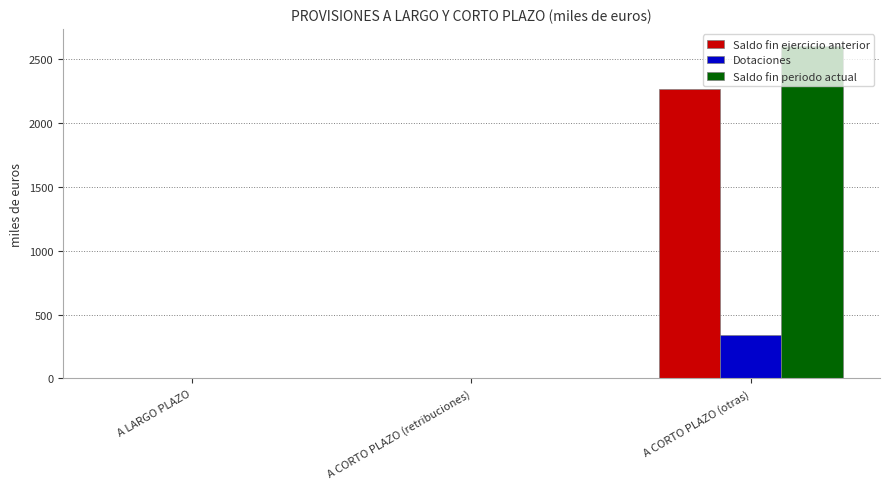

How many data points in Saldo fin ejercicio anterior are above 0?

1